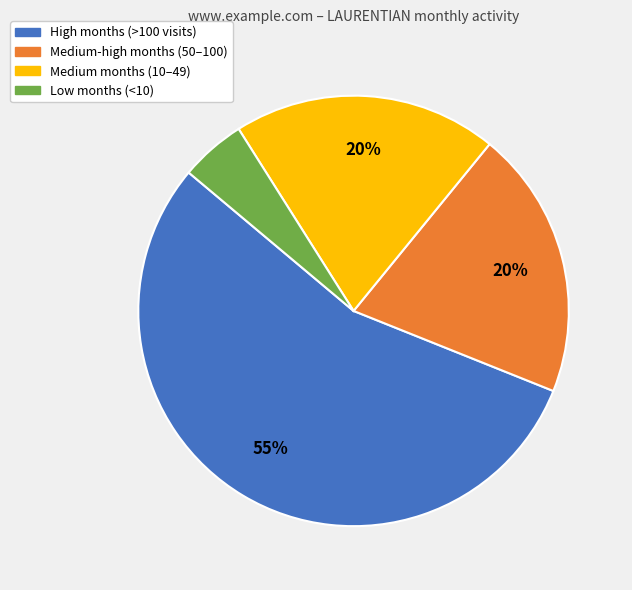

Which category has the biggest portion of the pie?

High months (>100 visits)